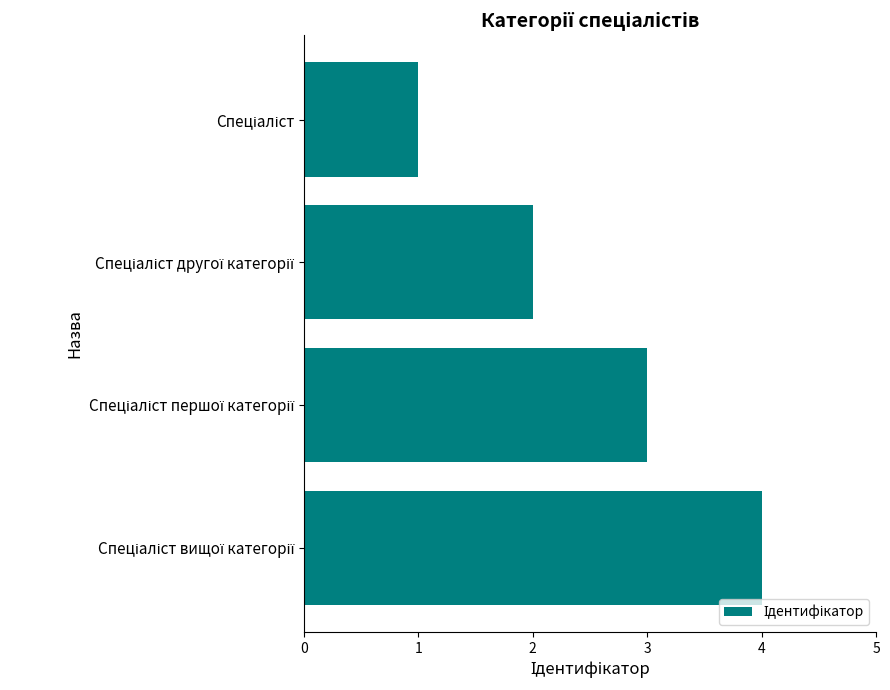

What is the difference between the maximum and minimum values?

3